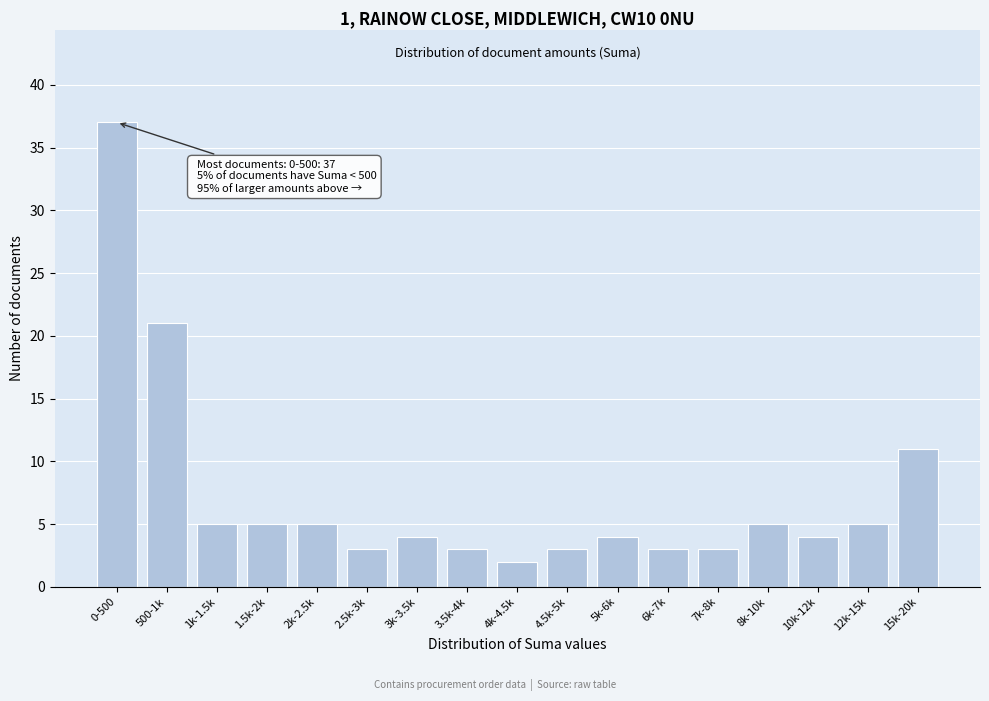

Reading right to left, what are all the values shown in this chart?

11	5	4	5	3	3	4	3	2	3	4	3	5	5	5	21	37